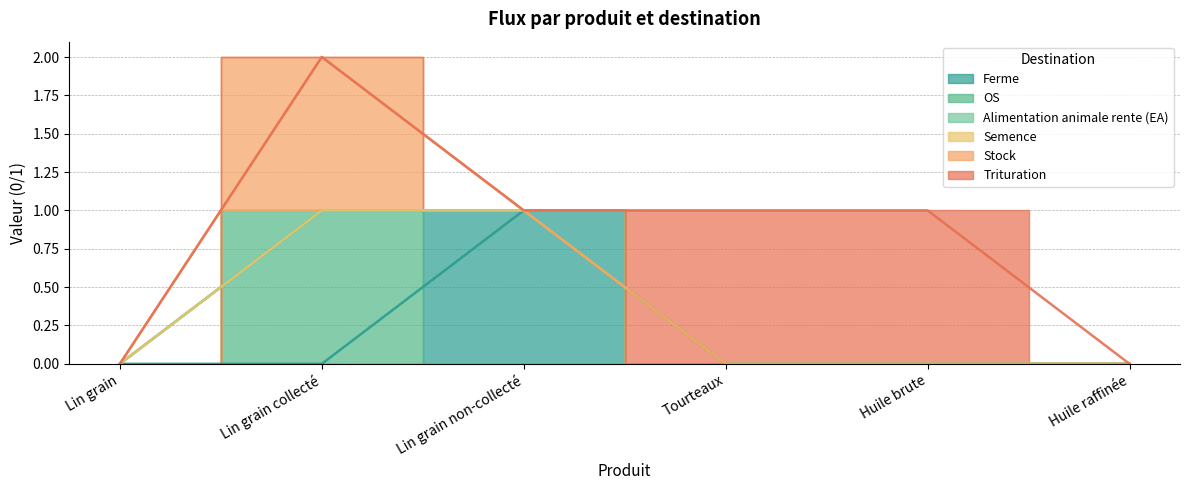

Is it true that Trituration equals 1 at Huile brute?

True